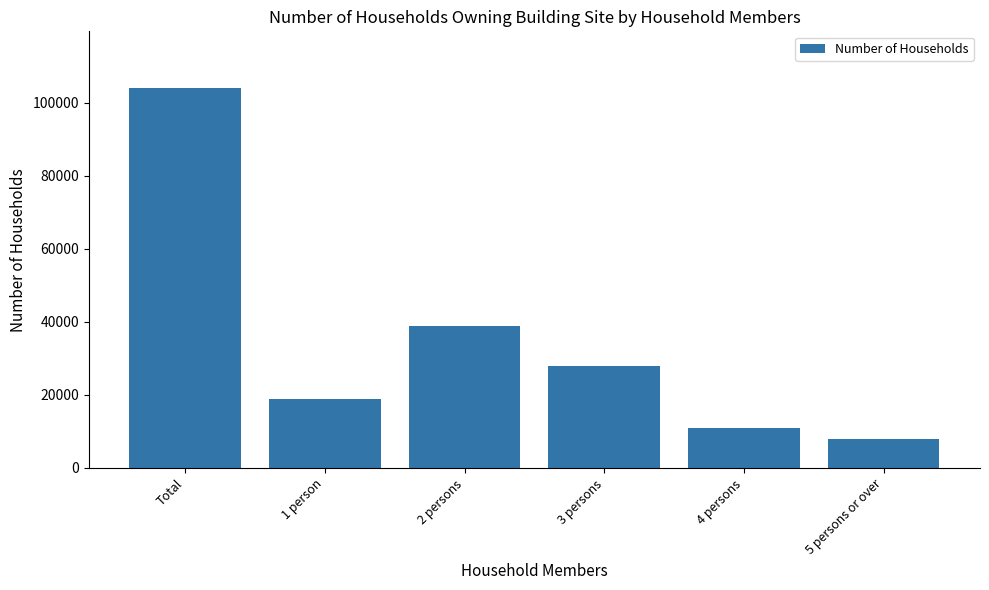

What is the change in value from Total to 1 person?

-85000